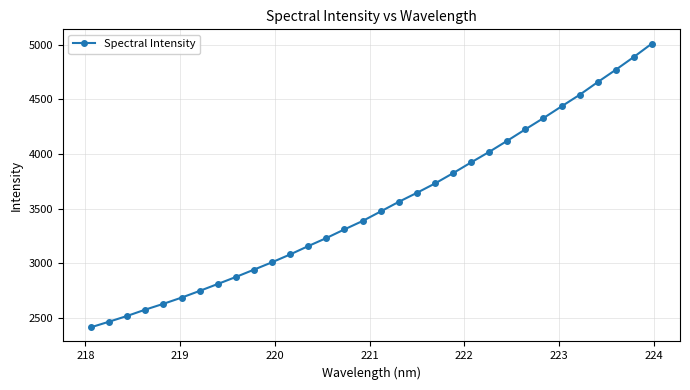

What is the value of the 21st point from the left?

3824.1